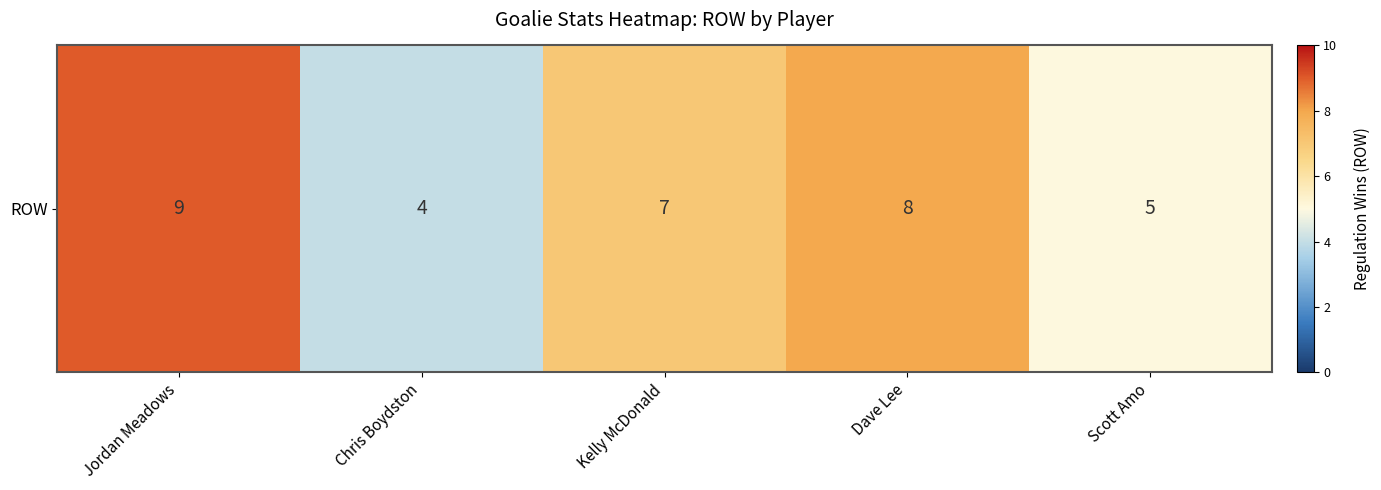

Reading right to left, transcribe all the data shown in this chart.

Scott Amo=5	Dave Lee=8	Kelly McDonald=7	Chris Boydston=4	Jordan Meadows=9